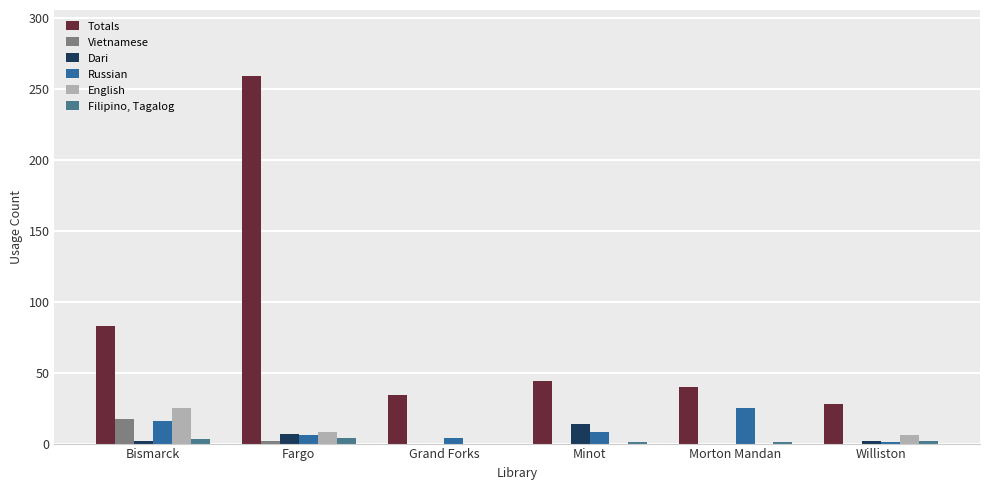

How many groups of bars are there?

6